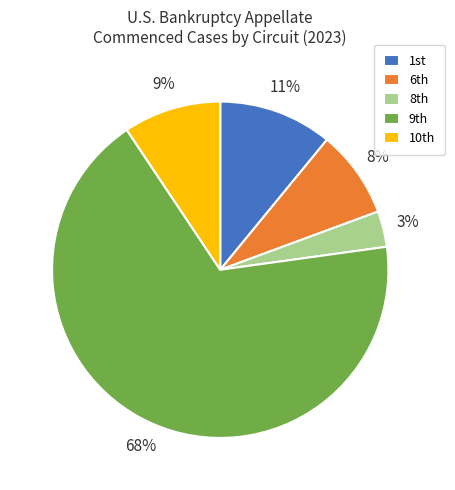

How many segments does this pie chart have?

5